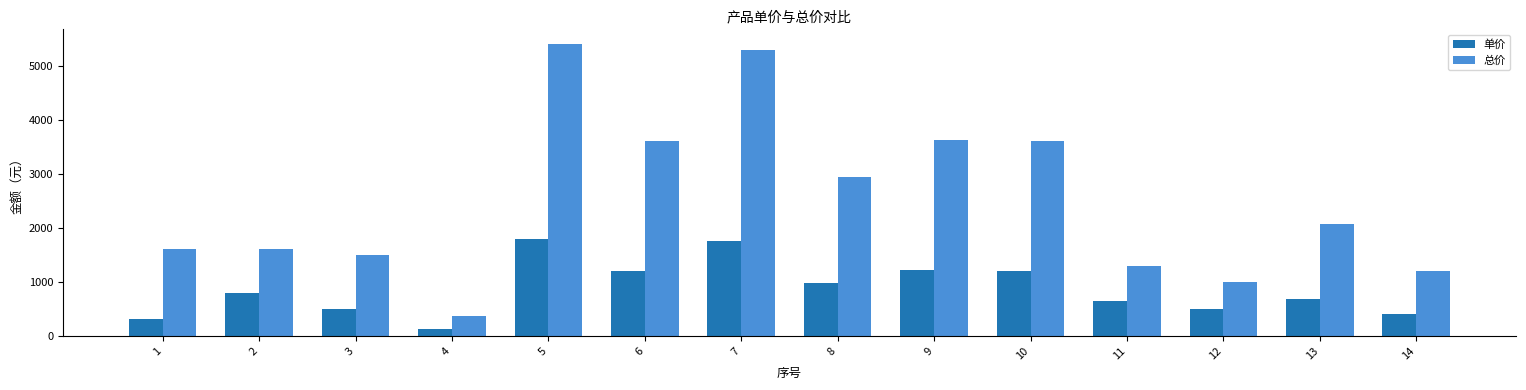

What are all the series names shown in the legend?

单价, 总价